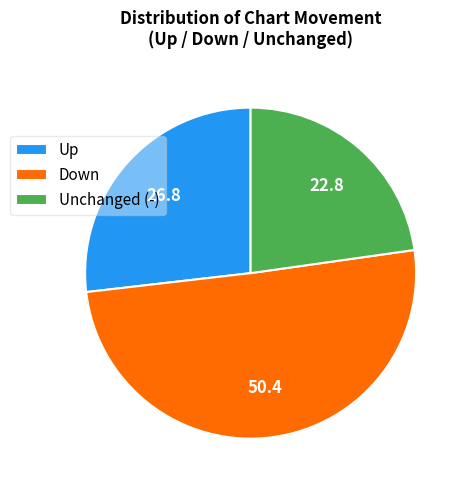

Between Unchanged (-) and Up, which is larger?

Up